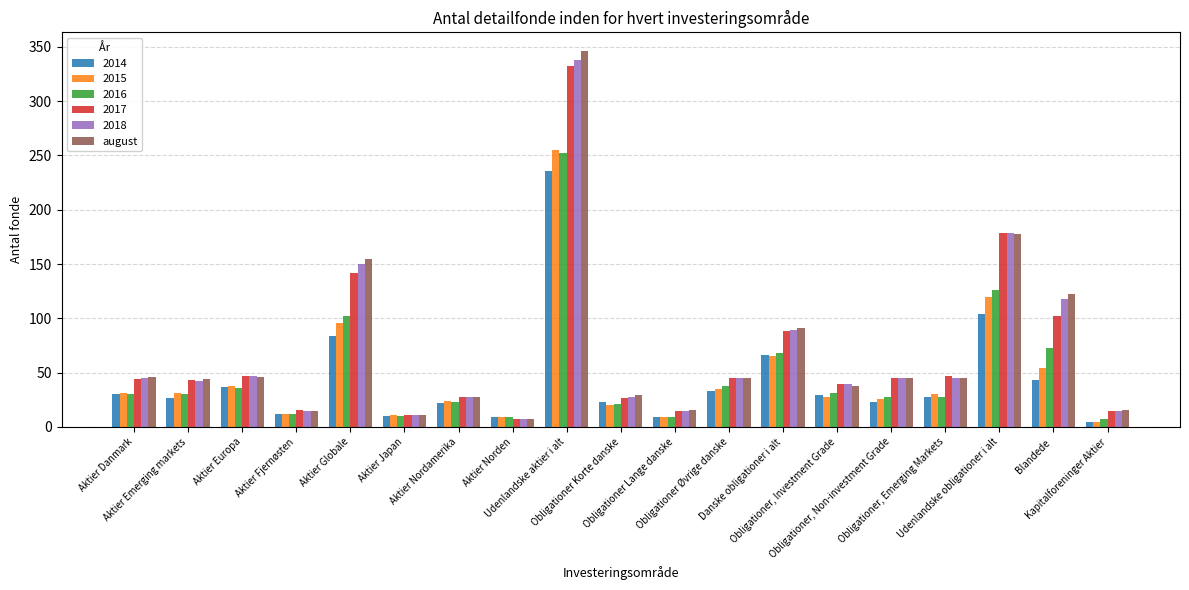

Which series has the widest spread of values?

august